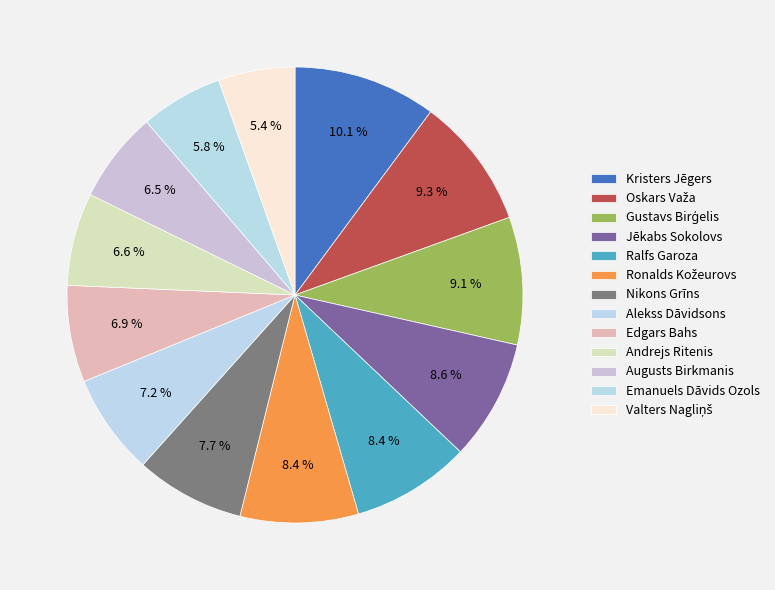

How many slices are in this pie chart?

13